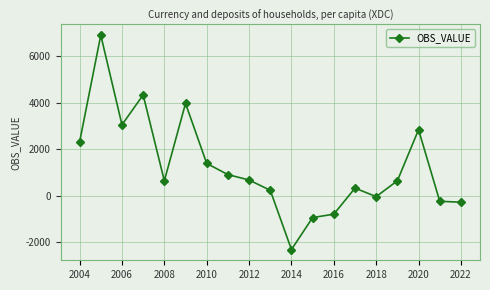

What is the minimum value shown in the chart?

-2322.1